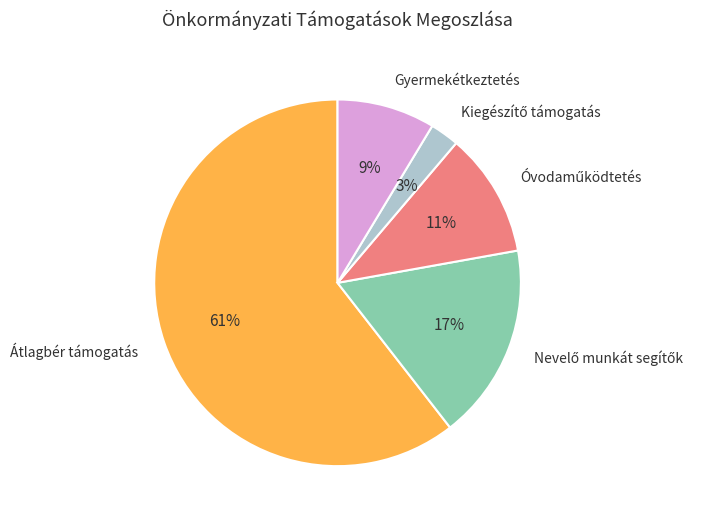

To the nearest percent, what is the combined percentage of Gyermekétkeztetés and Átlagbér támogatás?

69%